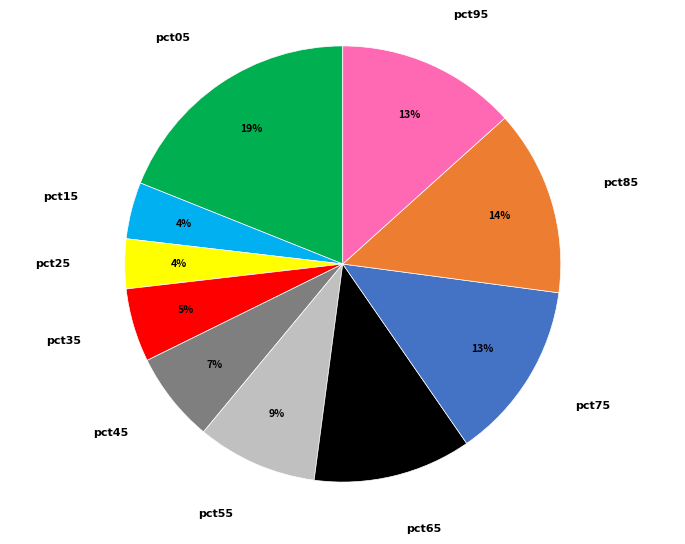

To the nearest percent, what portion does pct55 represent?

9%